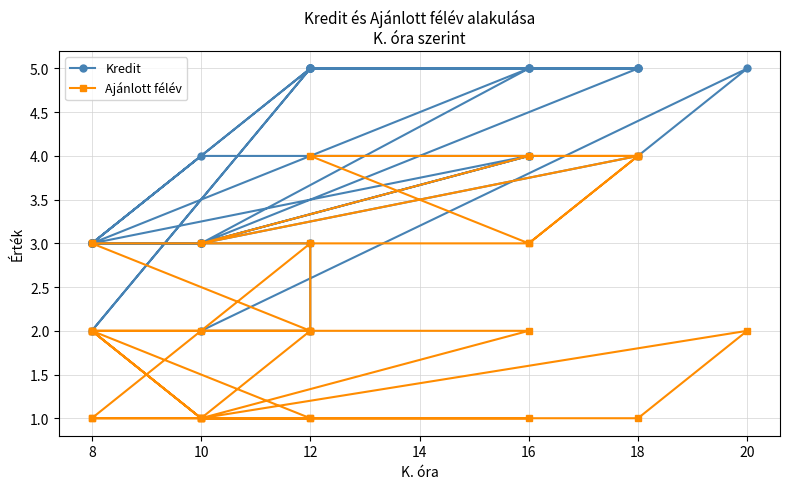

True or false: Kredit and Ajánlott félév intersect in this chart.

False